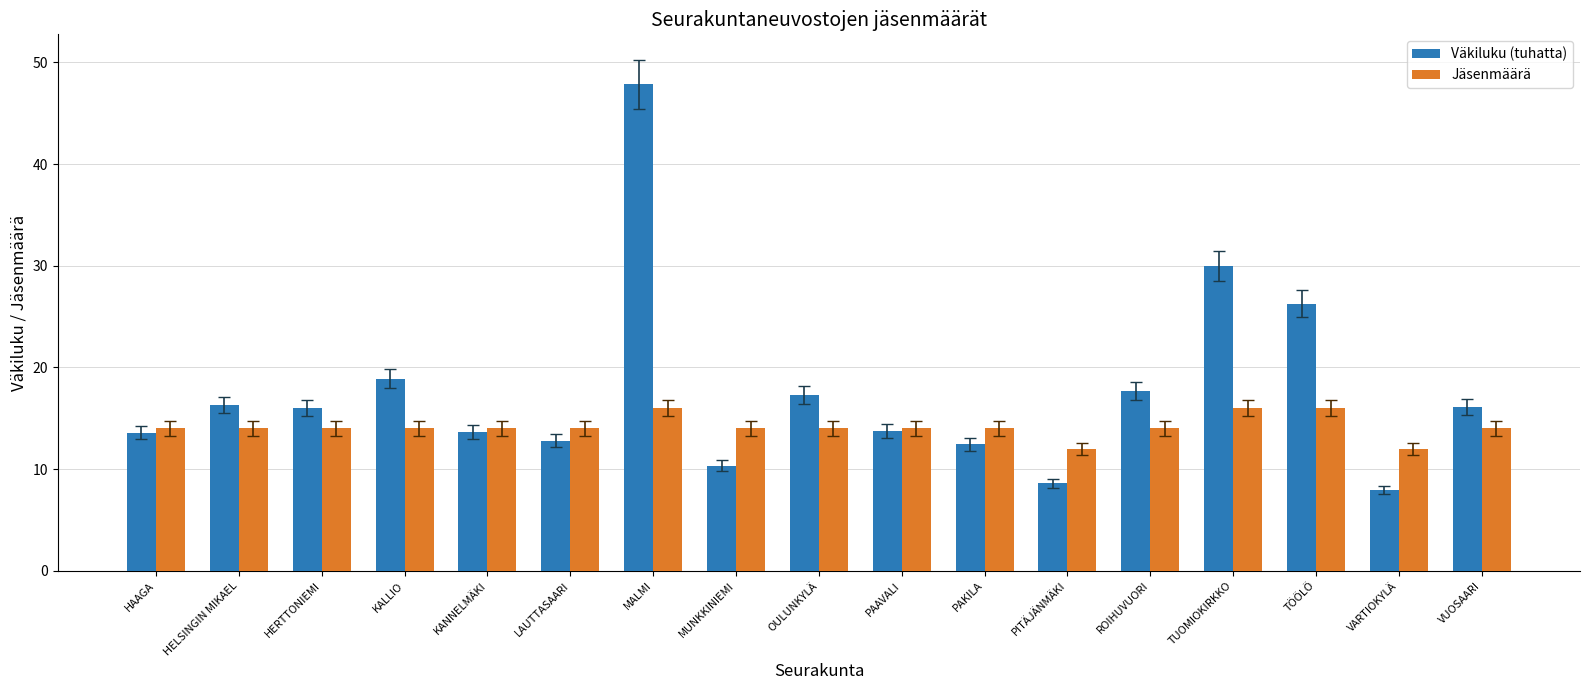

True or false: Väkiluku (tuhatta) has a value of 16.0 at HERTTONIEMI.

True